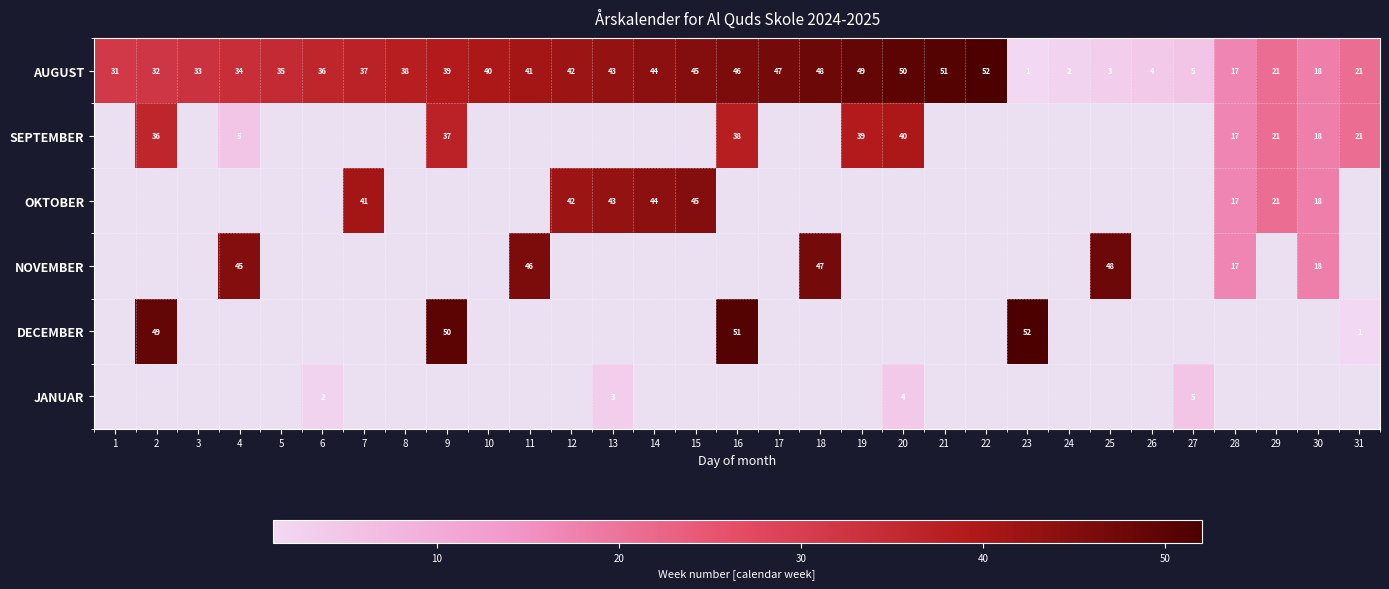

The value of DECEMBER at 9 is 50.0. True or false?

True